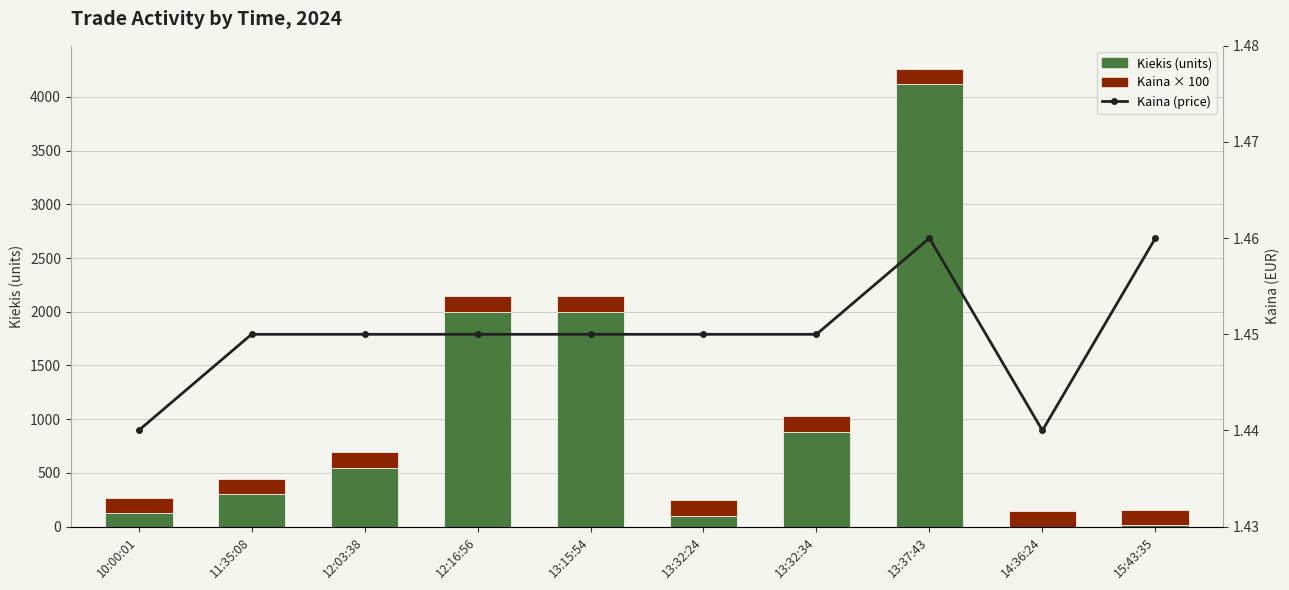

At which category is the sum across all series the highest?

13:37:43